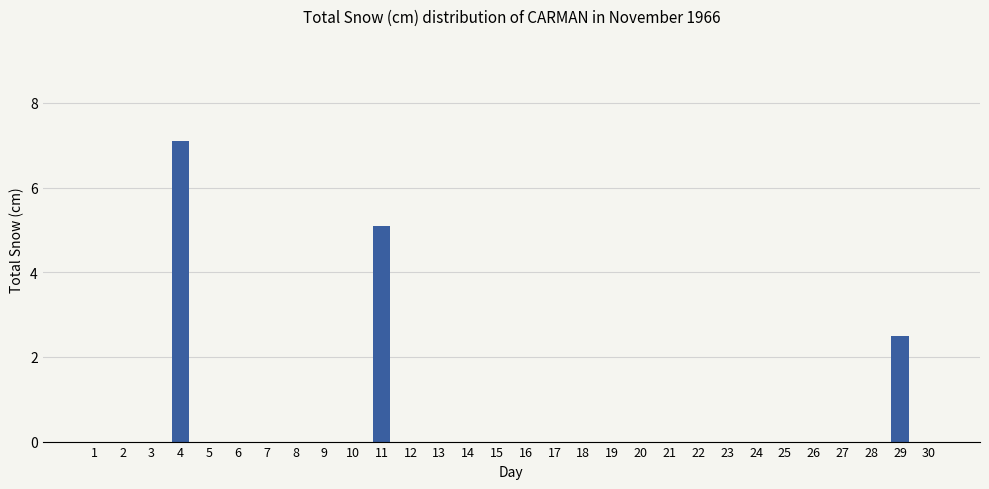

Reading left to right, list all the values displayed in this chart.

0.0	0.0	0.0	7.1	0.0	0.0	0.0	0.0	0.0	0.0	5.1	0.0	0.0	0.0	0.0	0.0	0.0	0.0	0.0	0.0	0.0	0.0	0.0	0.0	0.0	0.0	0.0	0.0	2.5	0.0